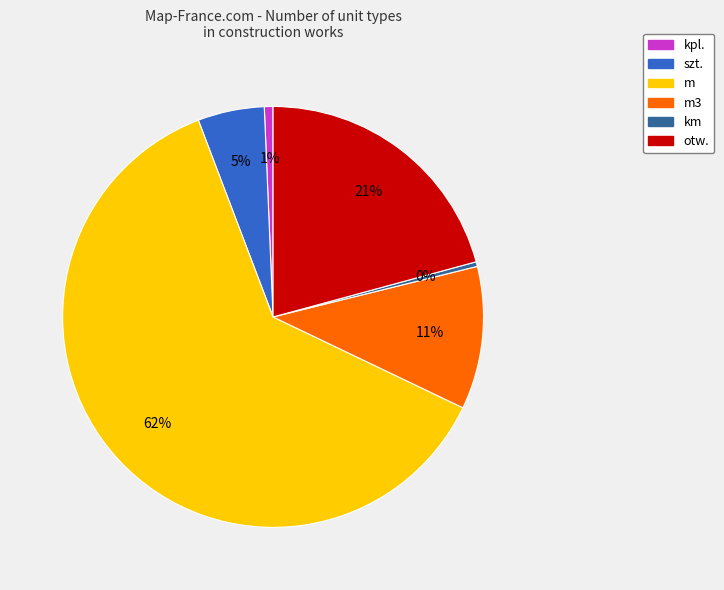

How many segments does this pie chart have?

6